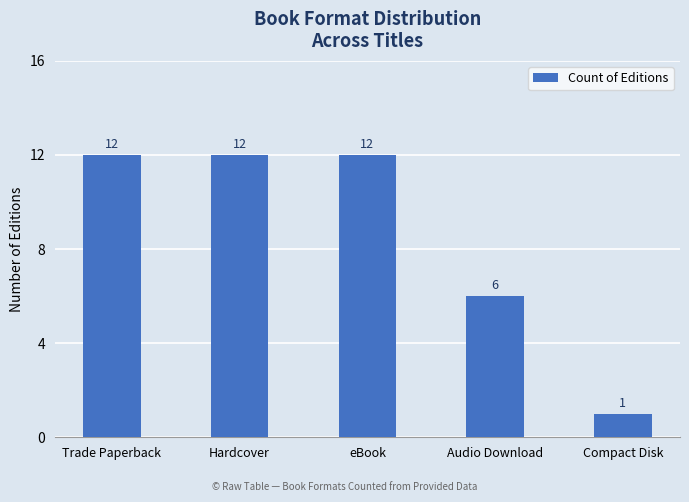

What is the change in value from Hardcover to Audio Download?

-6